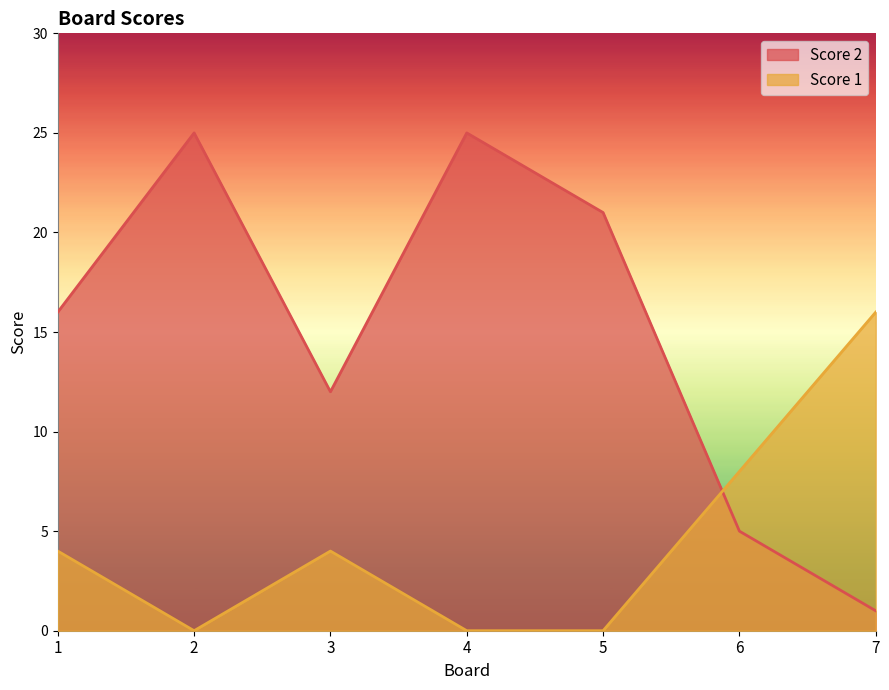

What is the average value of the Score 1 series?

5